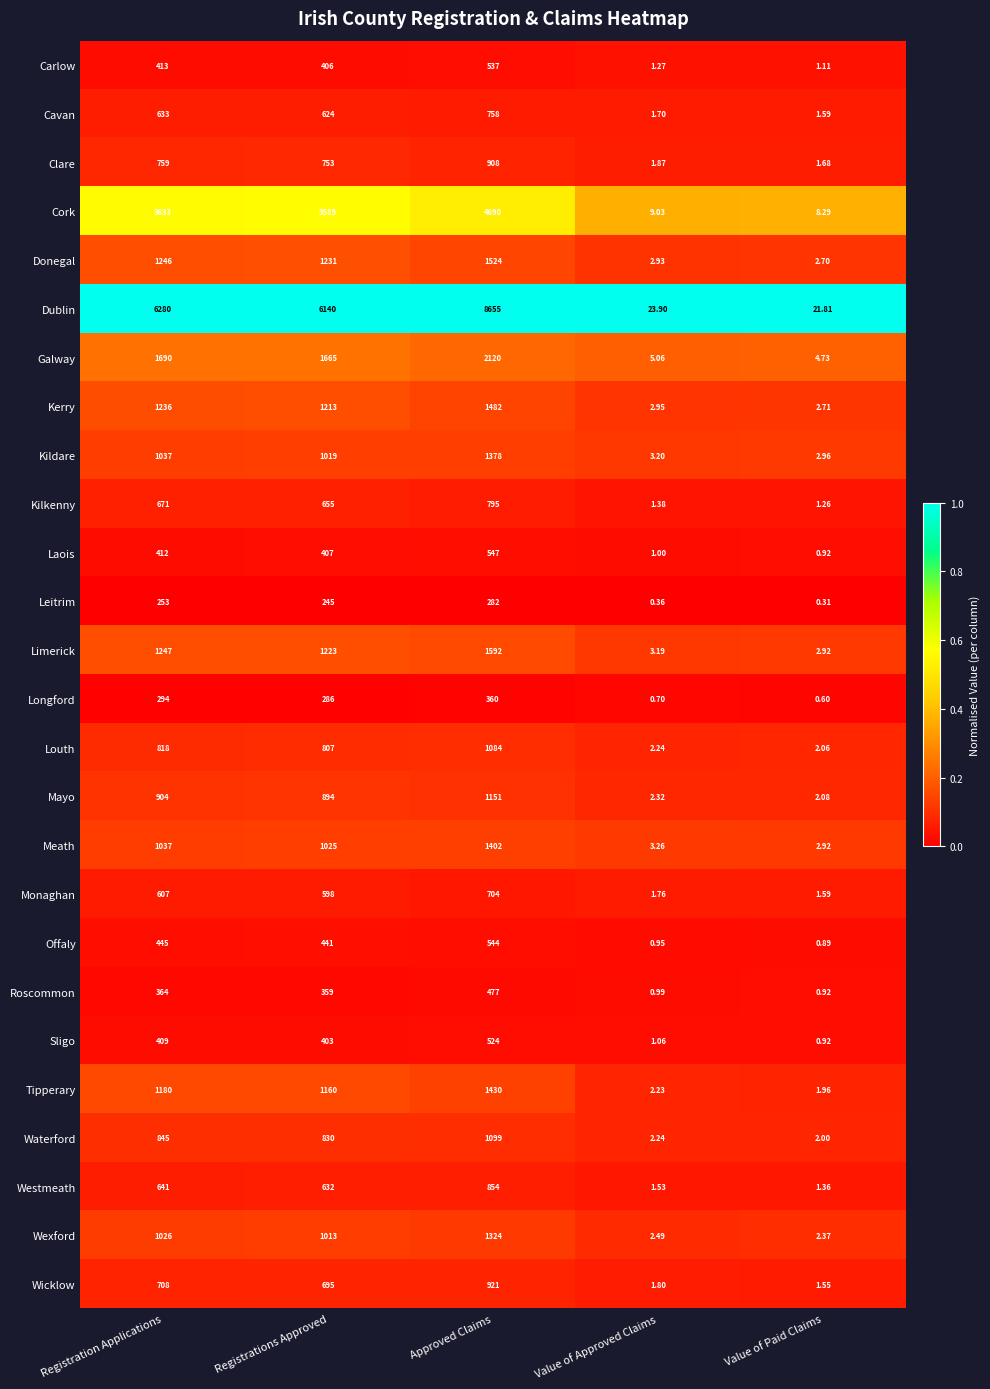

At which label is Kilkenny closest to 398?

Registrations Approved